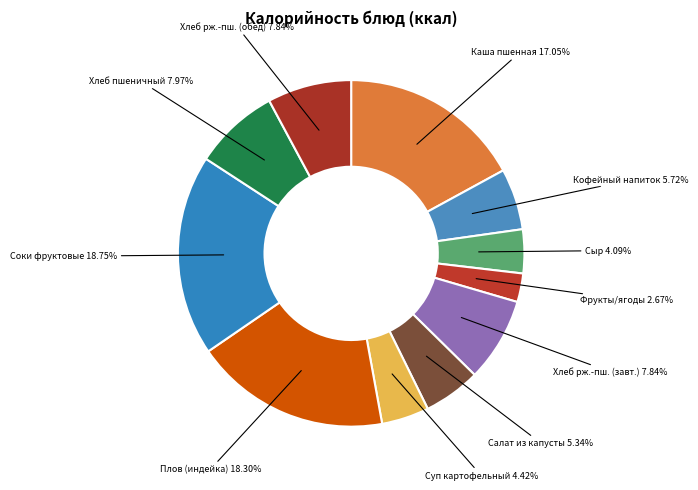

What is the smallest slice in the pie chart?

Фрукты/ягоды